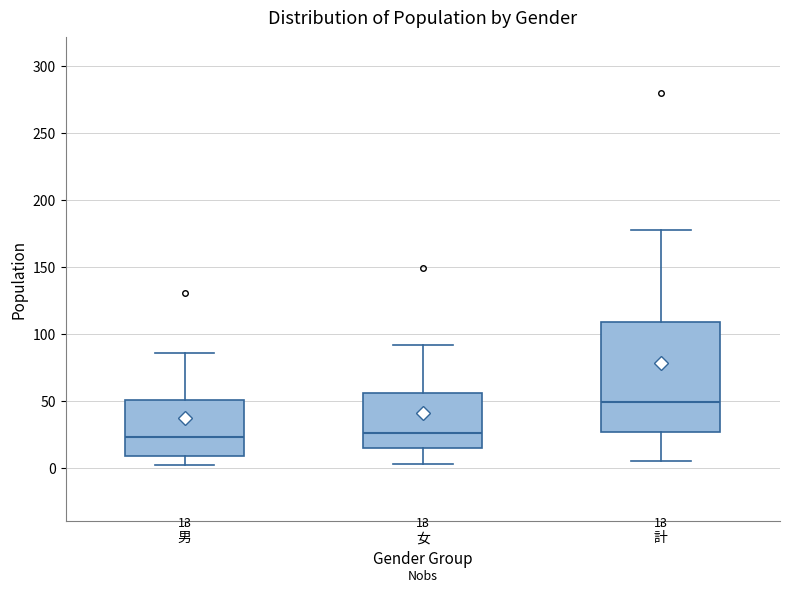

Comparing the boxes themselves (not the whiskers), which one is the tallest?

計